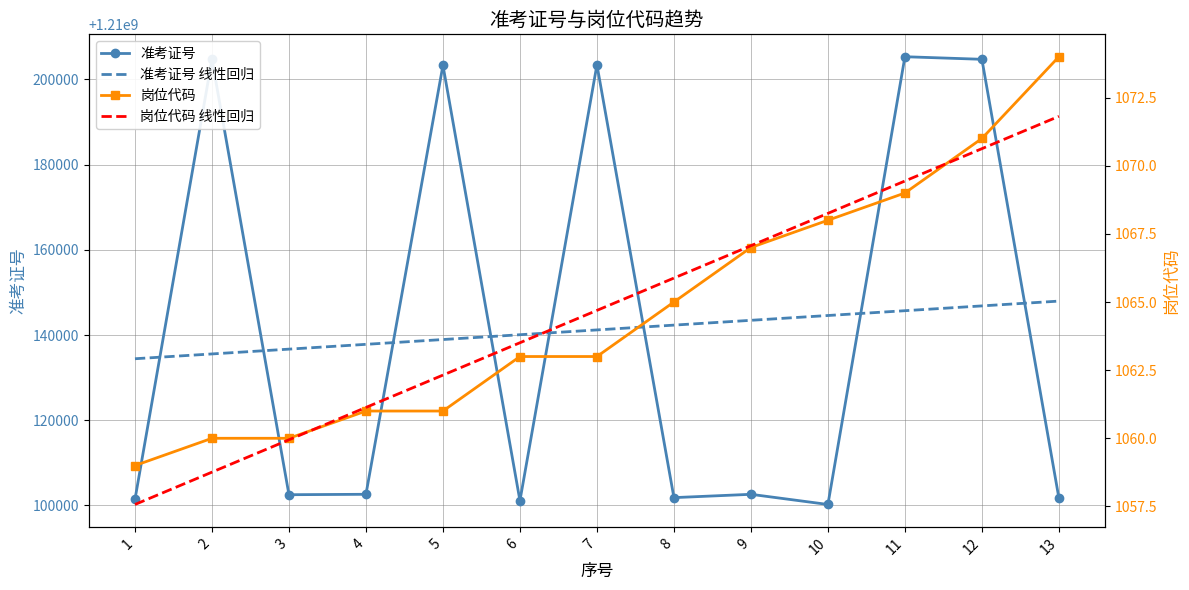

True or false: 准考证号 has a value of 1210102609.0 at 4.

True